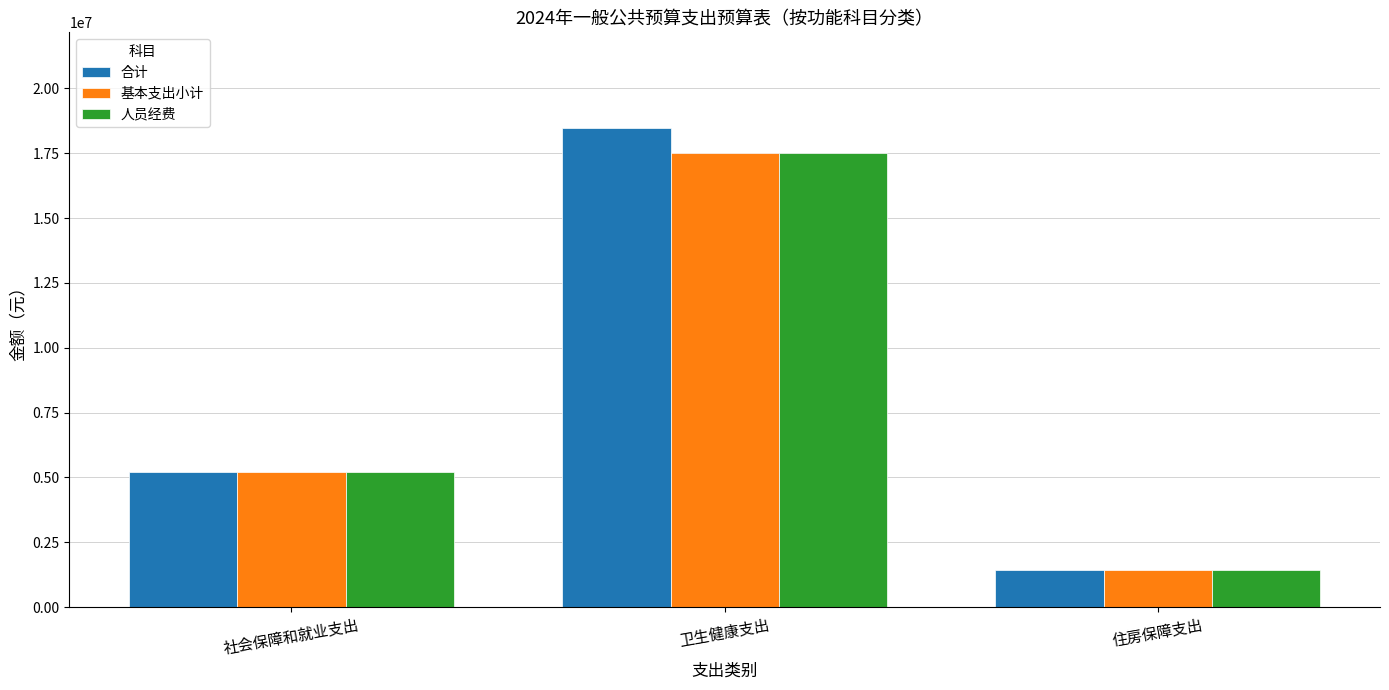

How many data points in 合计 are less than 5229084?

1